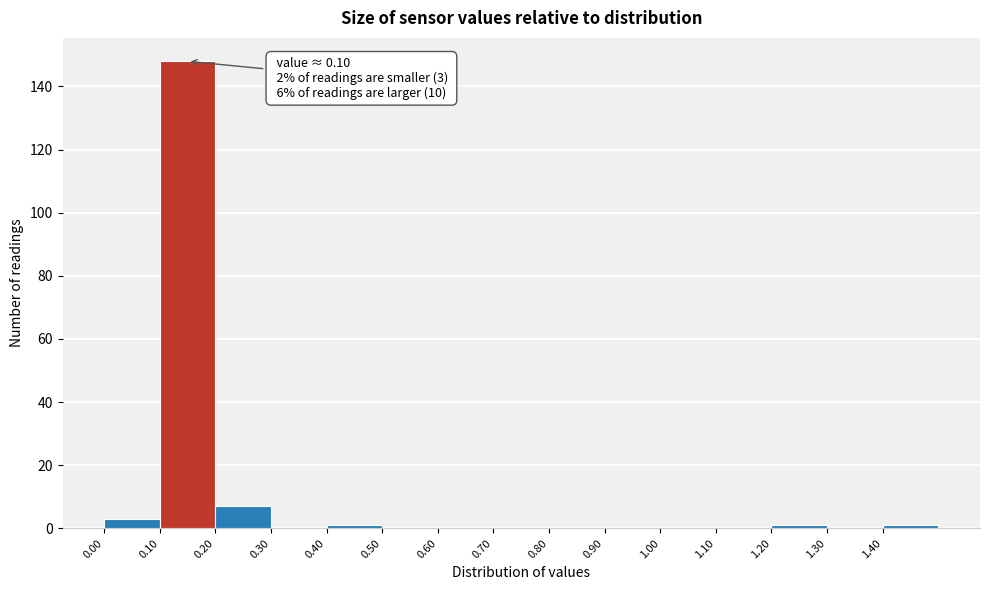

Over which range of the x-axis is the bar tallest?

0.1 to 0.2